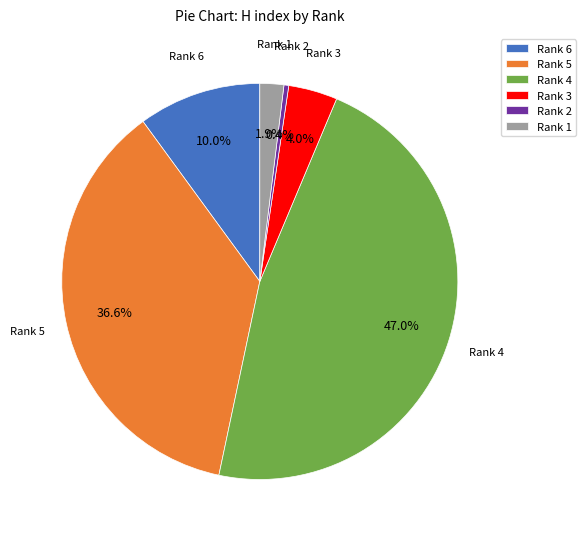

Does Rank 4 account for over 50% of the chart?

No